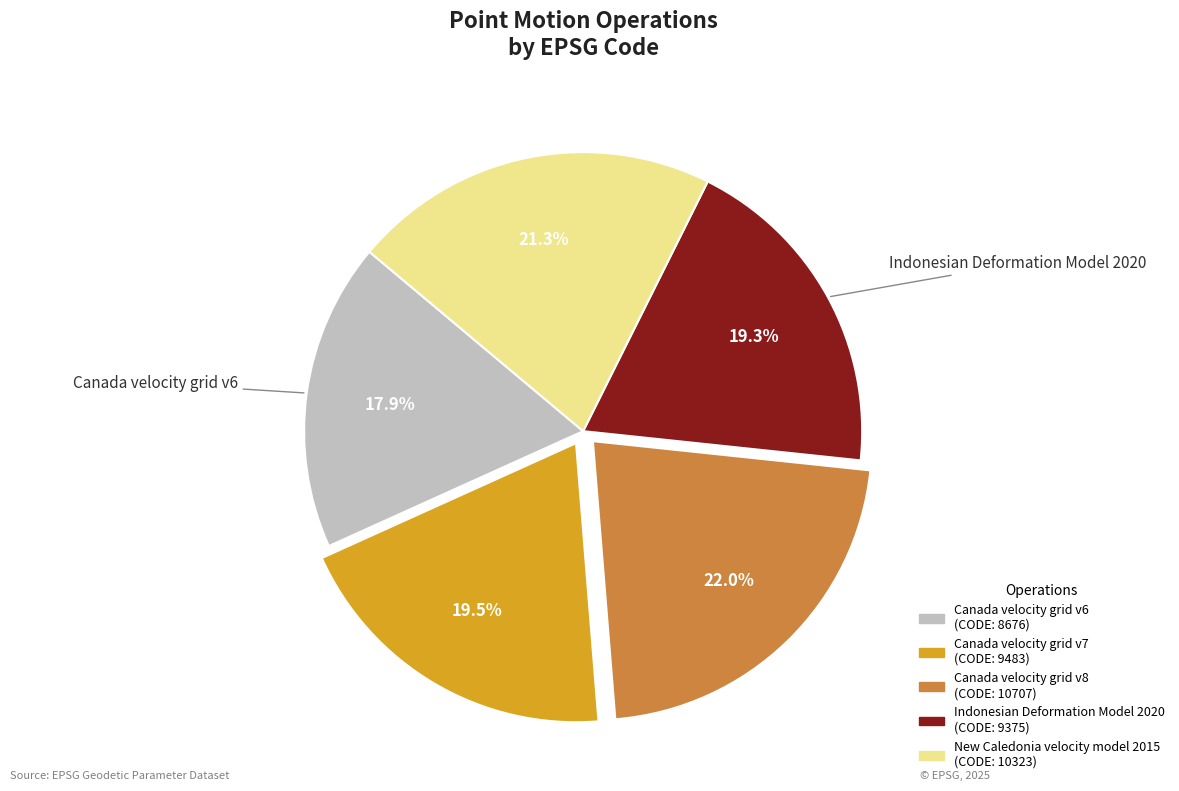

Is there a majority slice in this chart?

No